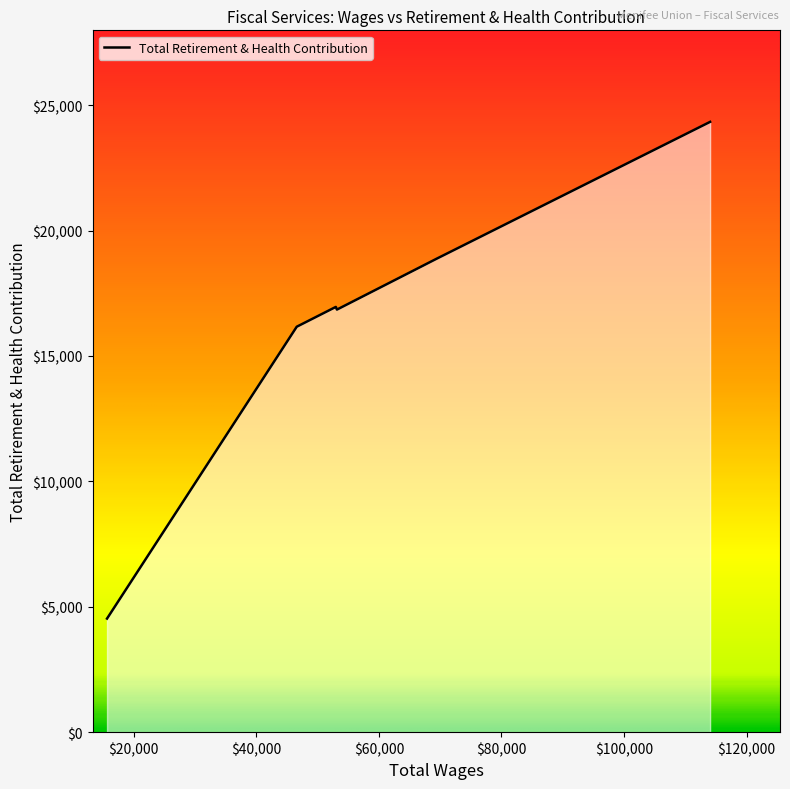

What is the greatest value displayed?

24334